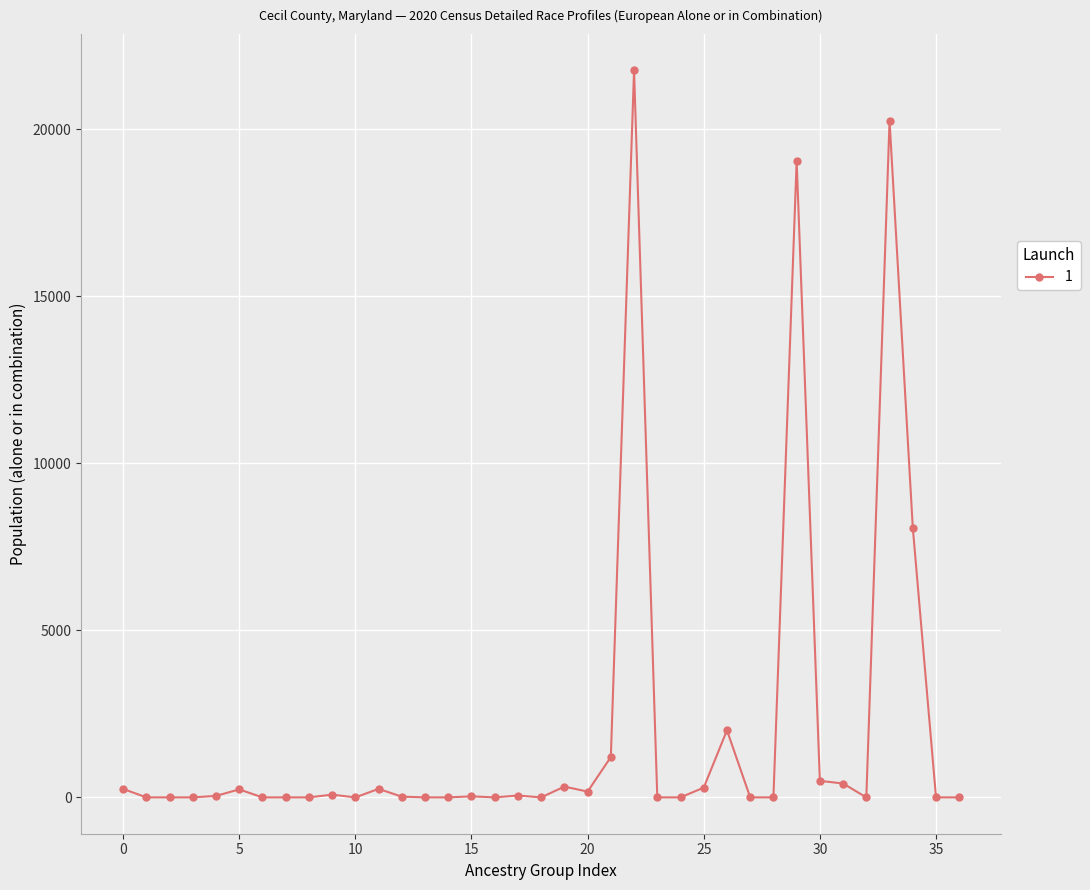

What is the greatest value displayed?

21757